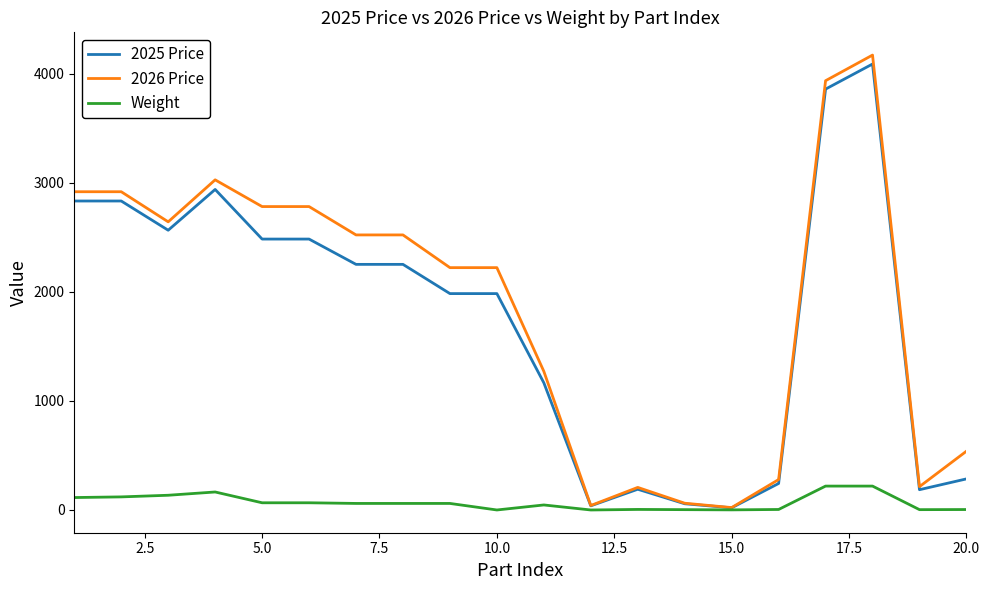

Which series has the largest range (max minus min)?

2026 Price